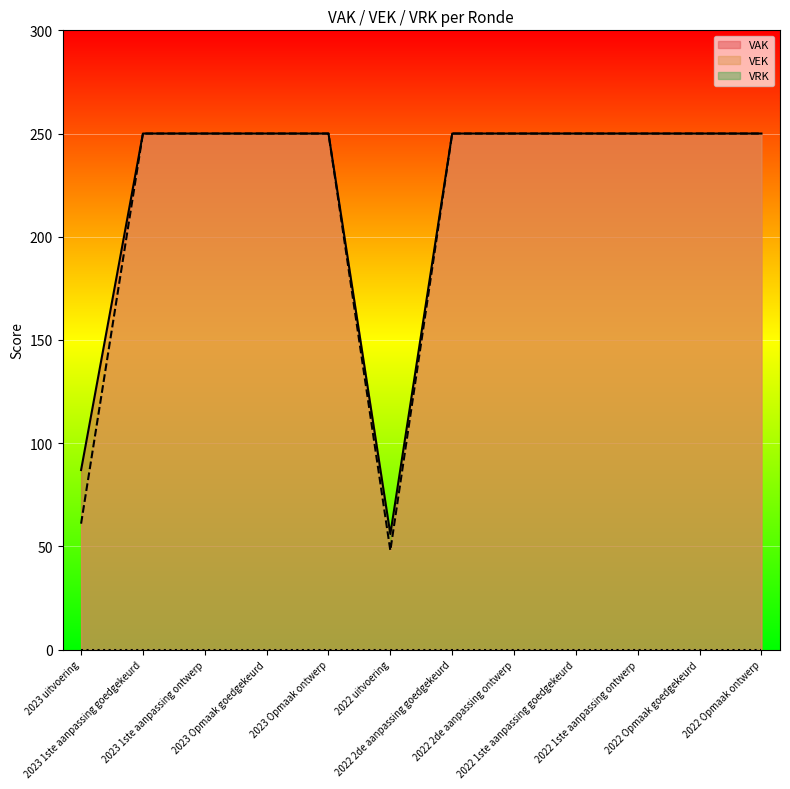

What is the average value of the VAK series?

220